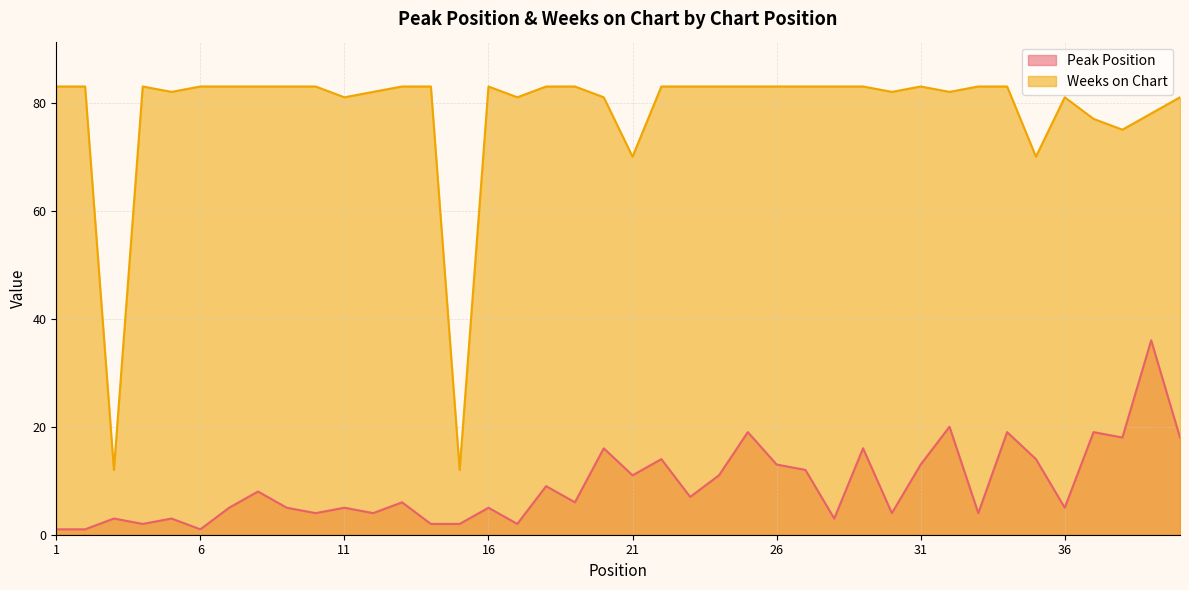

At which label does Peak Position reach its peak?

39